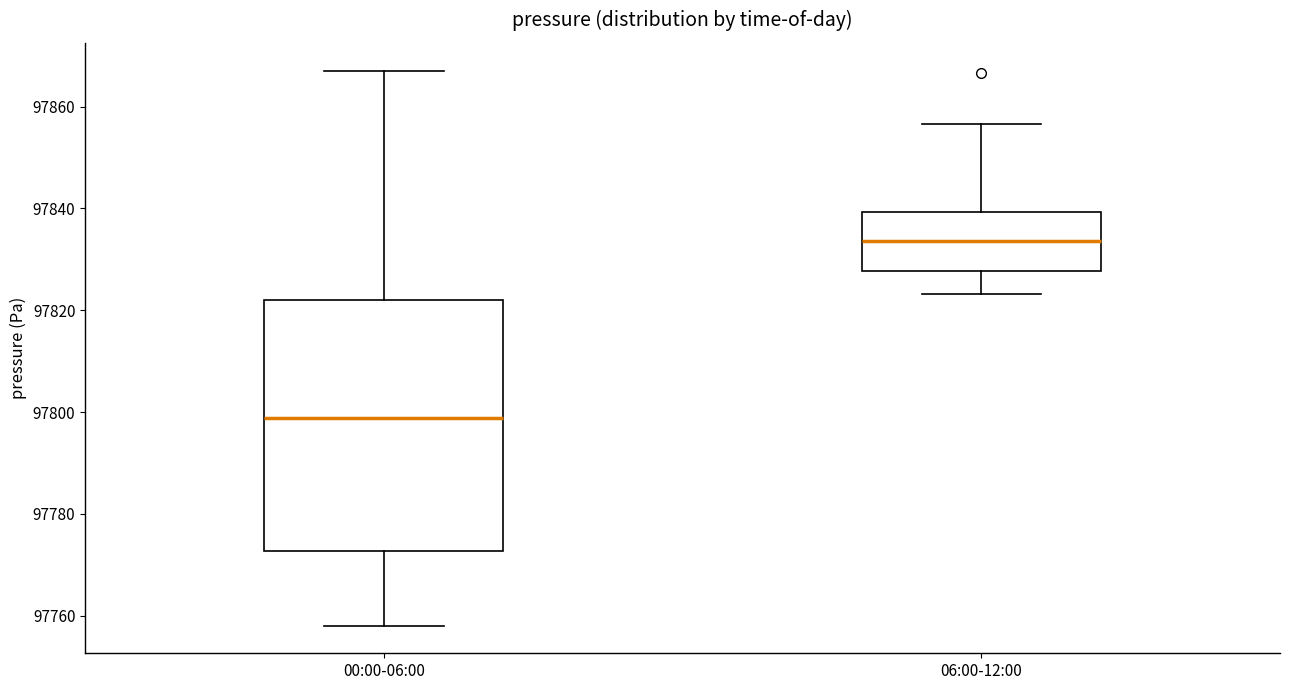

Which box's median line is the highest?

06:00-12:00